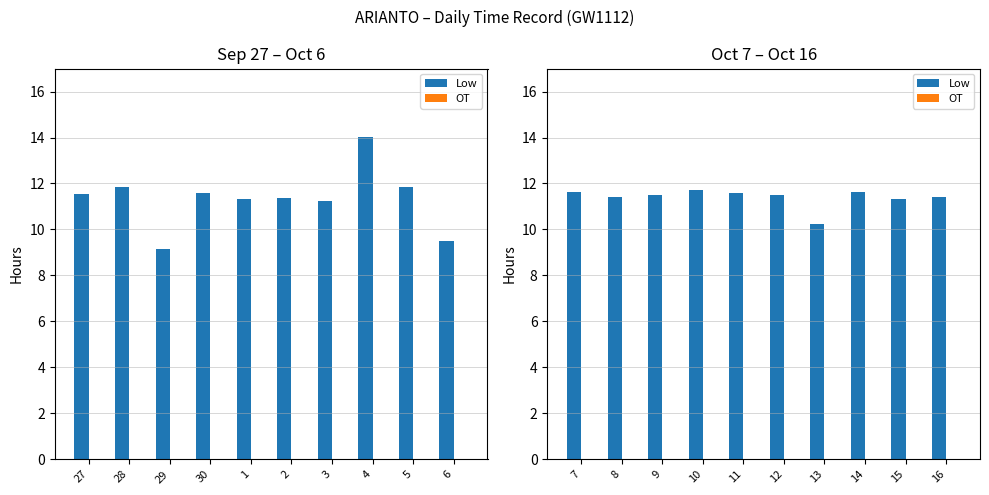

List the series in order of their peak value, lowest first.

OT, Low